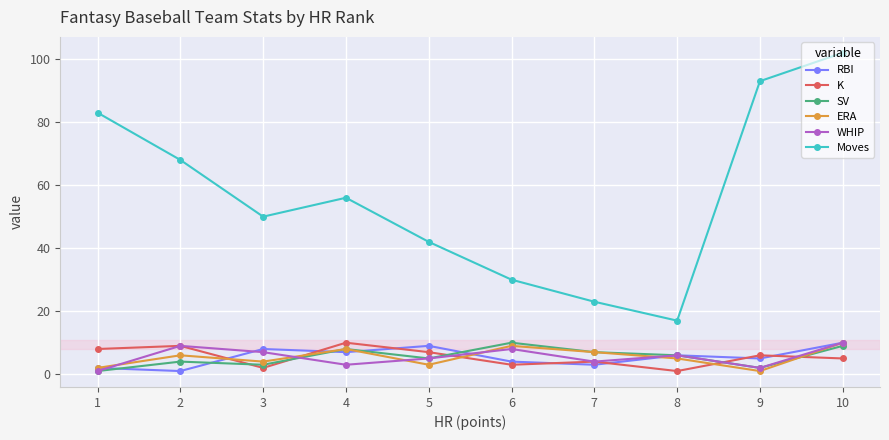

The value of ERA at 6 is 14. True or false?

False